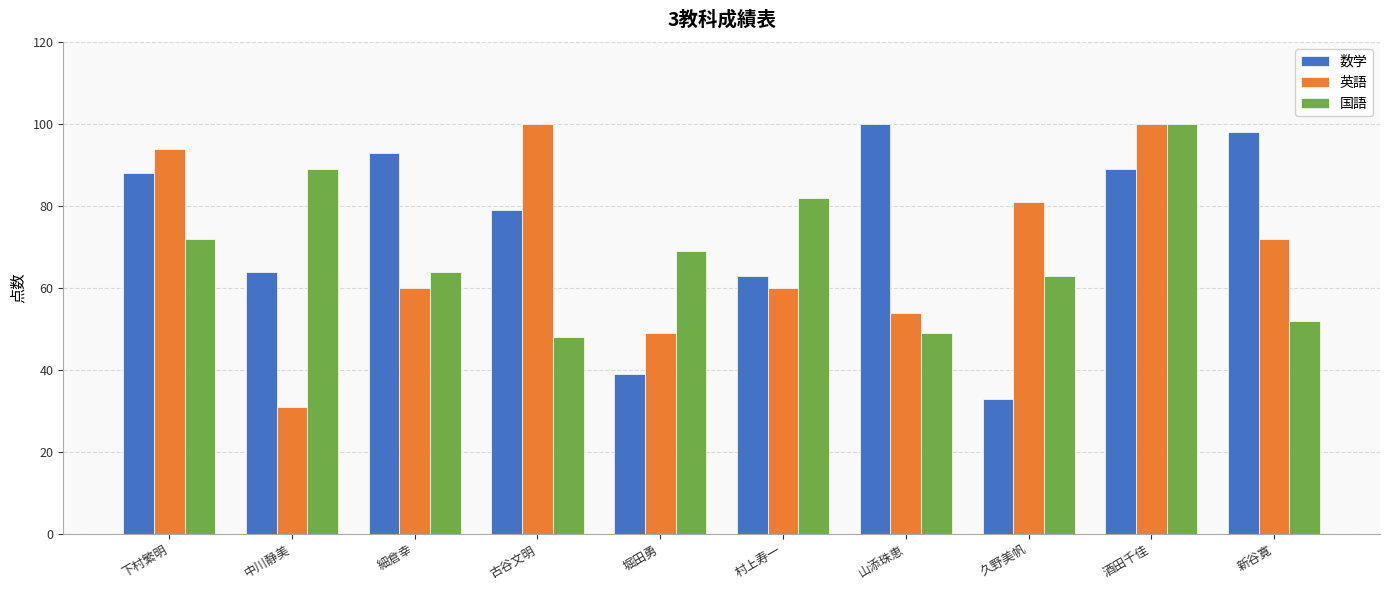

At how many categories does at least one series exceed 67?

10